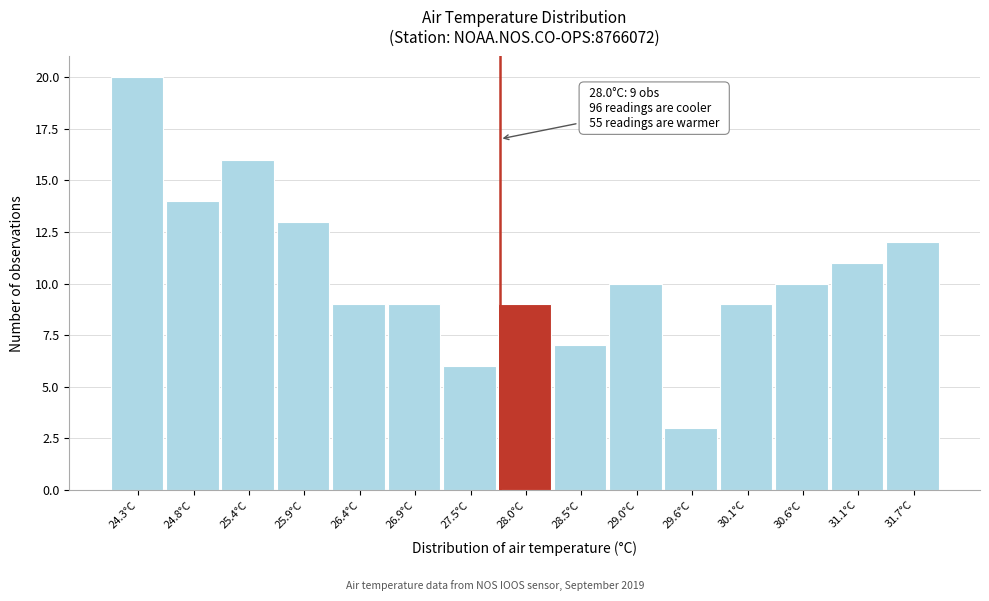

Reading left to right, extract all data points from this chart.

20	14	16	13	9	9	6	9	7	10	3	9	10	11	12